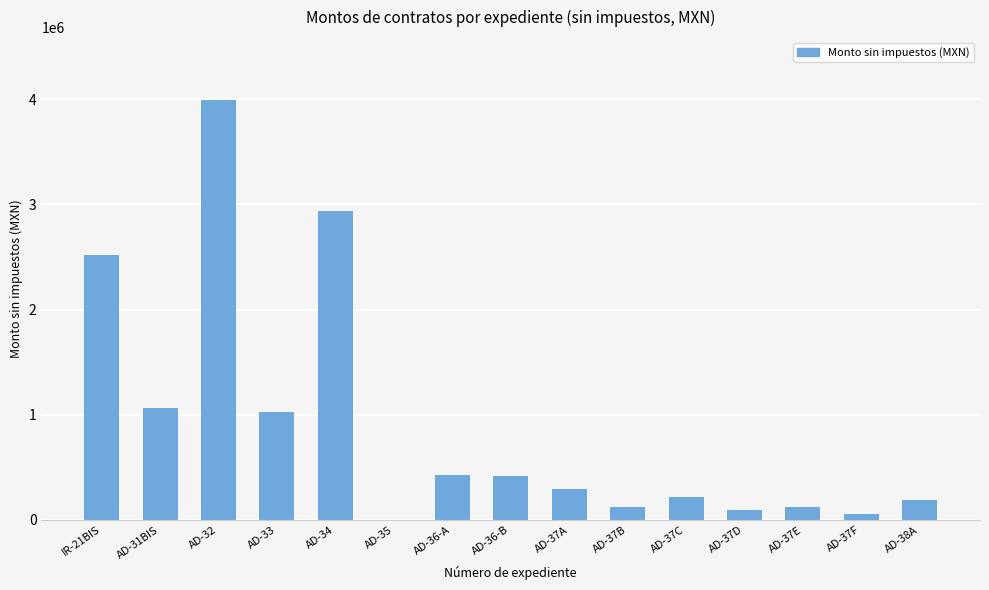

The value at AD-36-B is 119606.4. True or false?

False